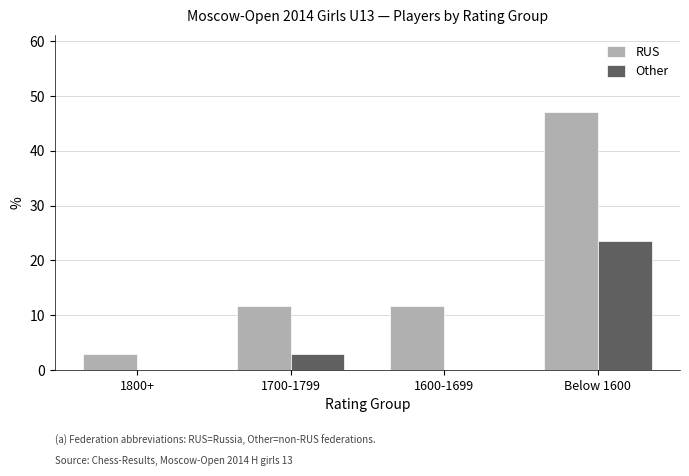

What is the sum of all Other values?

26.5